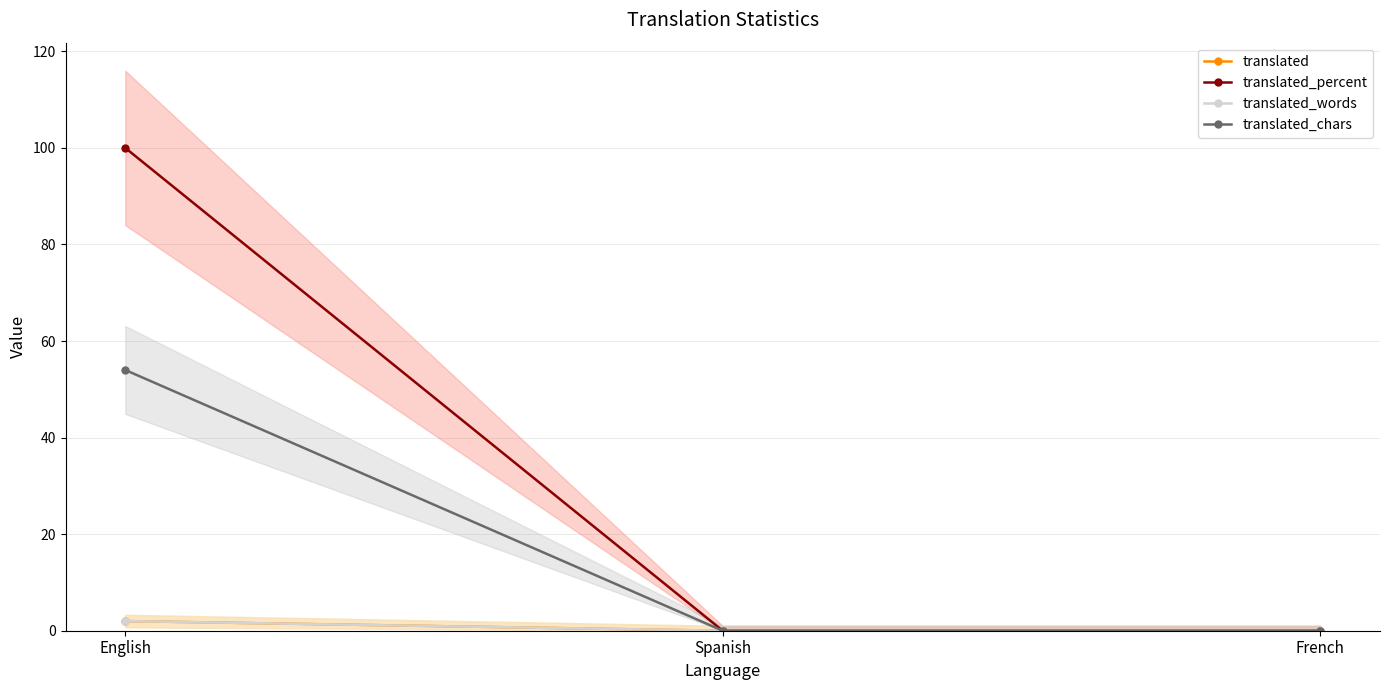

The value of translated_chars at French is 0. True or false?

True